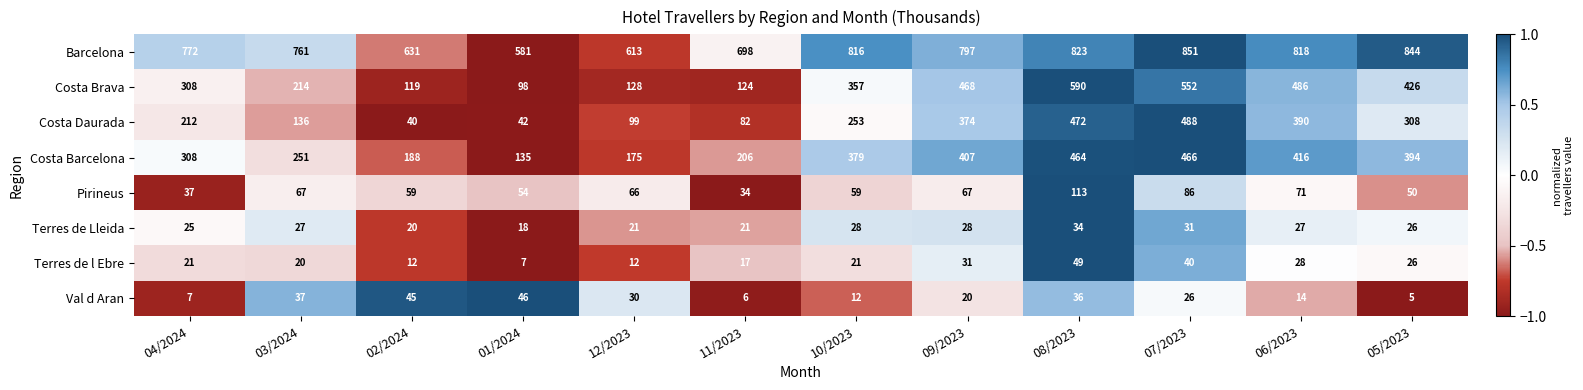

How many data points in Terres de Lleida are less than 27?

6